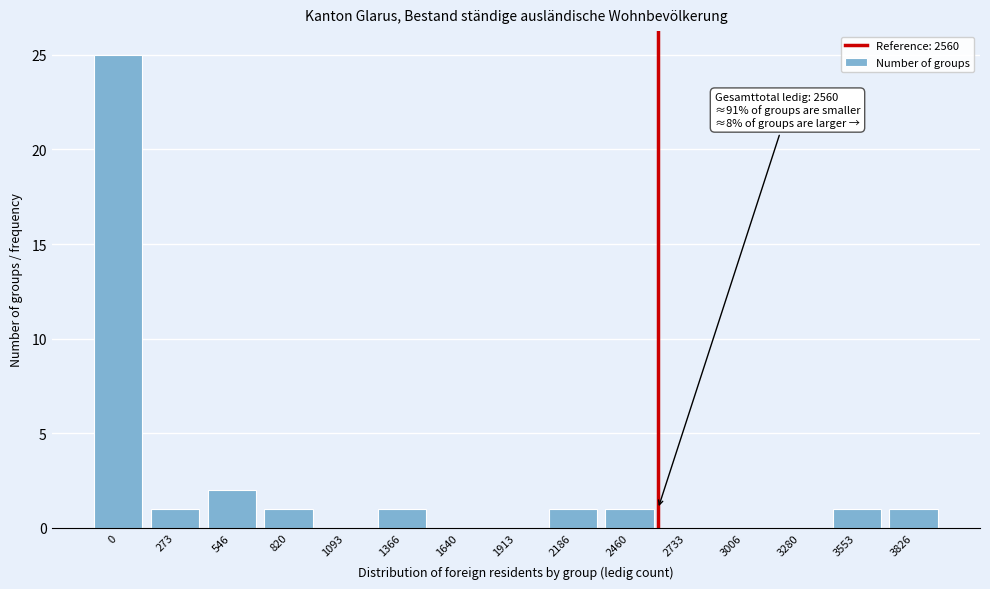

Reading left to right, what are all the values shown in this chart?

0=25	273=1	546=2	820=1	1093=0	1366=1	1640=0	1913=0	2186=1	2460=1	2733=0	3006=0	3280=0	3553=1	3826=1